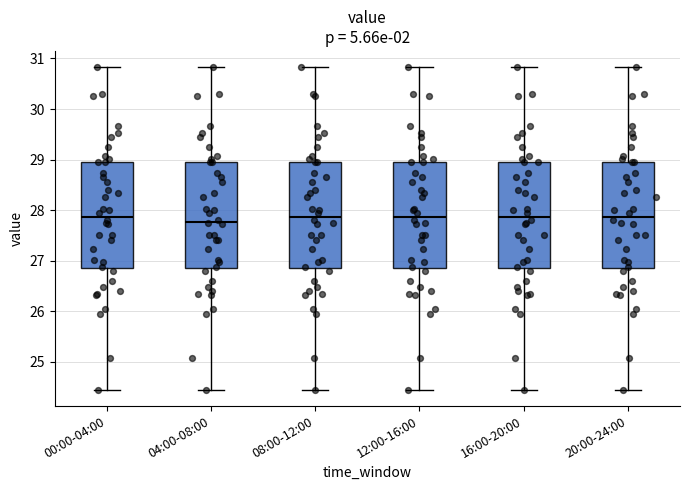

Reading left to right, read every box against the y-axis: the position of its median line, the range the box covers, and the ends of its whiskers. The values are not printed on the chart, so give them approximately, as read against the axis.

00:00-04:00: median 27.9, box 26.9 to 29.0, whiskers 24.5 to 30.8
04:00-08:00: median 27.8, box 26.9 to 29.0, whiskers 24.5 to 30.8
08:00-12:00: median 27.9, box 26.9 to 29.0, whiskers 24.5 to 30.8
12:00-16:00: median 27.9, box 26.9 to 29.0, whiskers 24.5 to 30.8
16:00-20:00: median 27.9, box 26.9 to 29.0, whiskers 24.5 to 30.8
20:00-24:00: median 27.9, box 26.9 to 29.0, whiskers 24.5 to 30.8